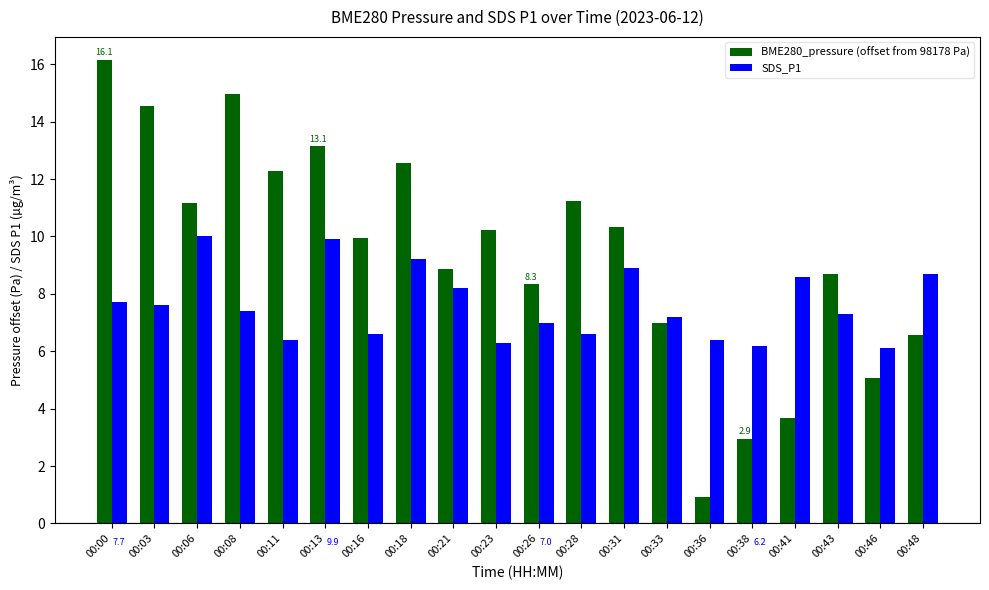

What is the minimum value shown in the chart?

0.9